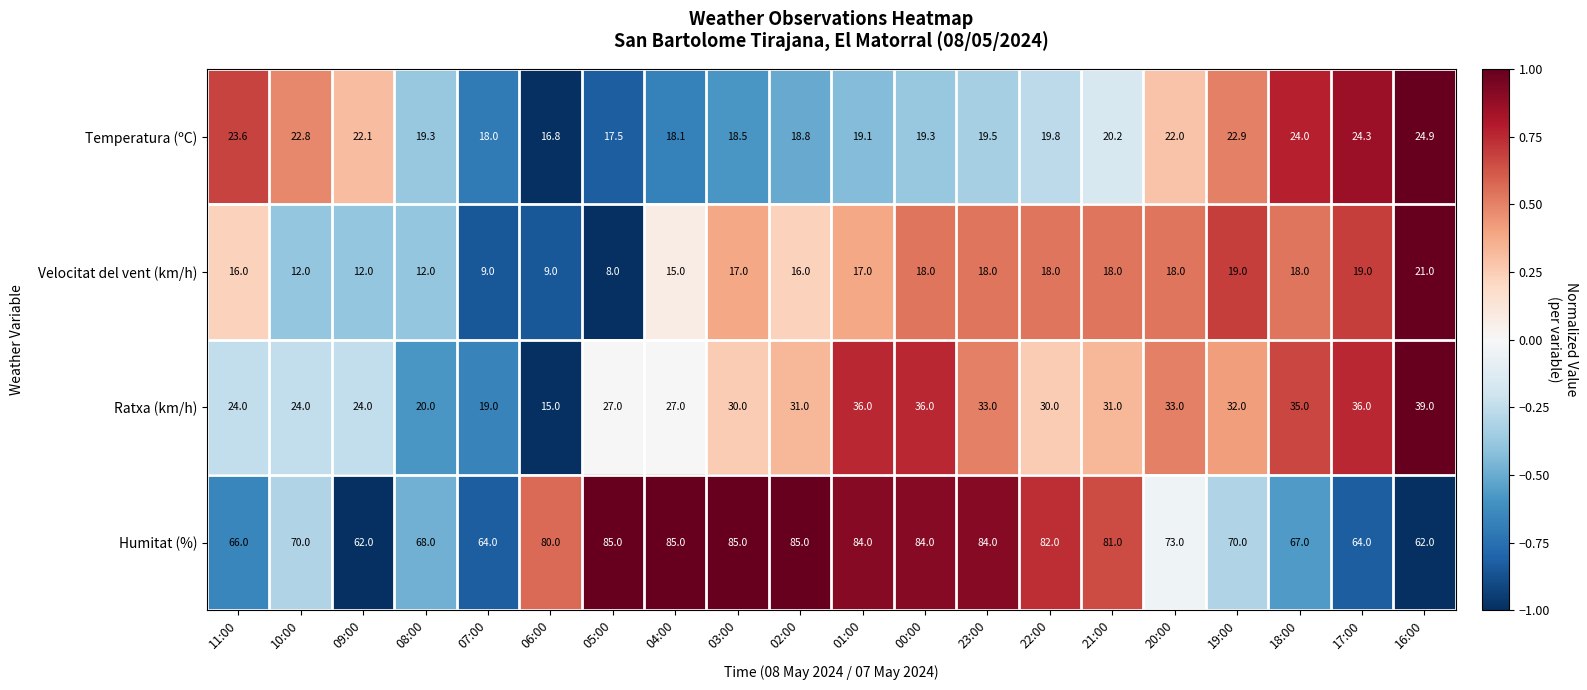

At which label is Velocitat del vent (km/h) closest to 14?

04:00